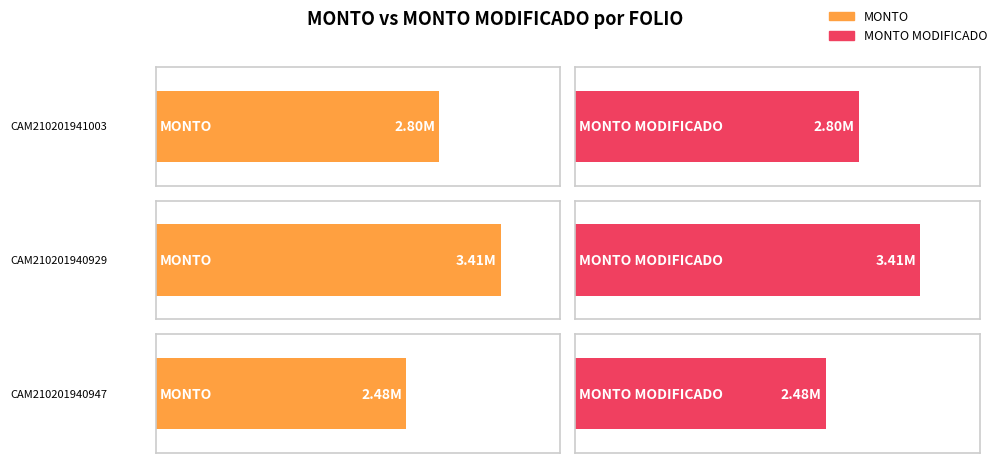

Rank the series at CAM210201940929 from lowest to highest value.

MONTO, MONTO MODIFICADO